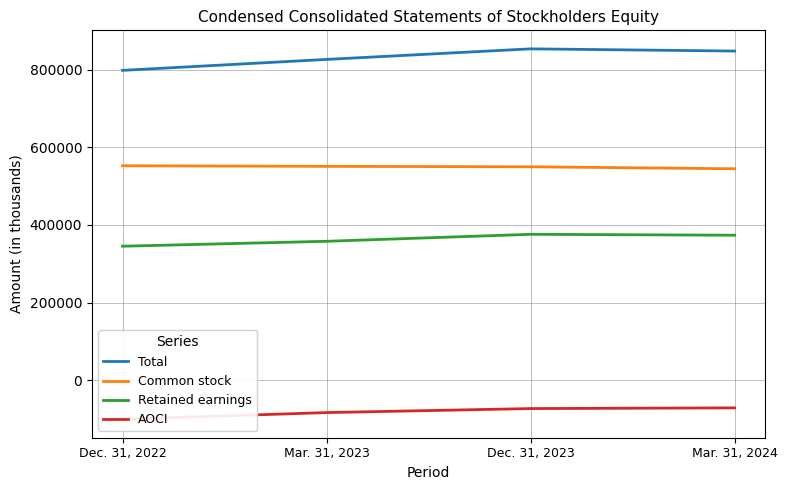

How many lines are shown in the chart?

4